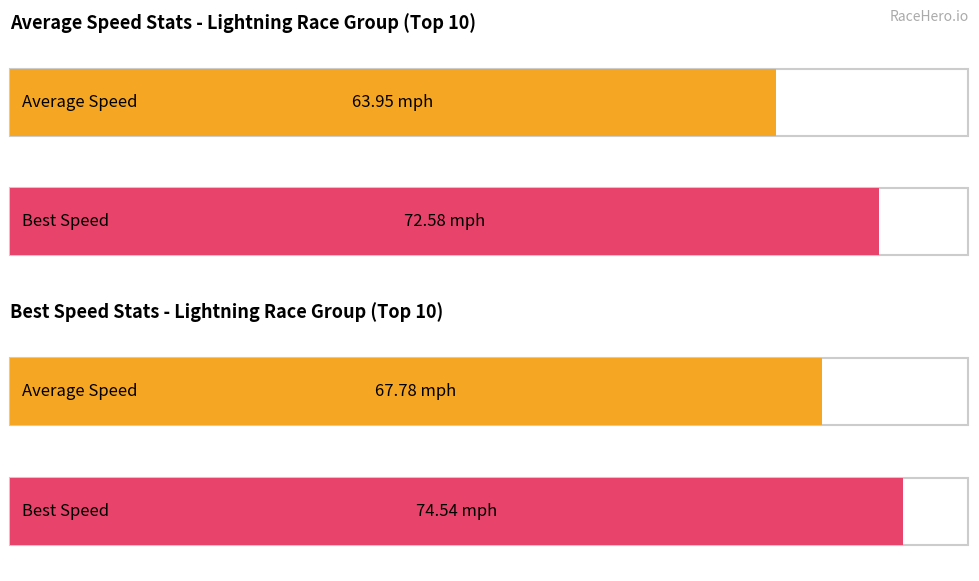

Does the chart contain any negative values?

No